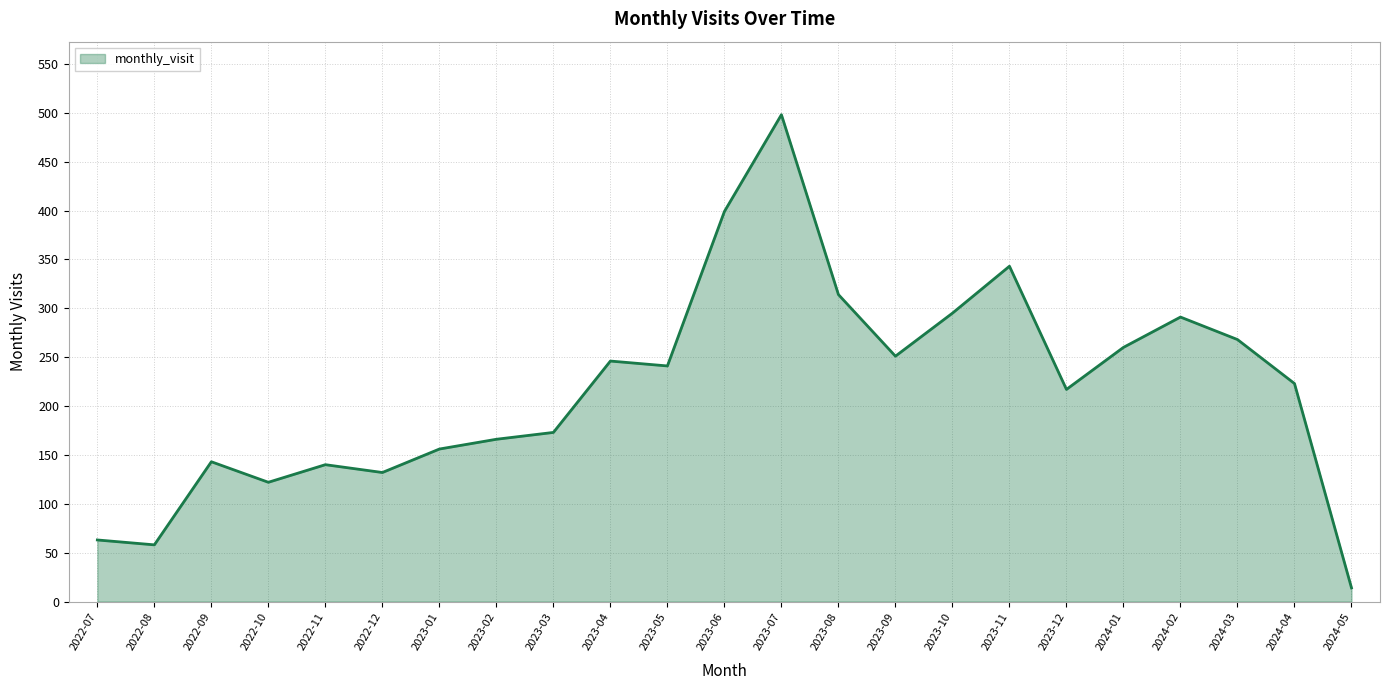

Does the chart display data point markers on the line(s)?

No